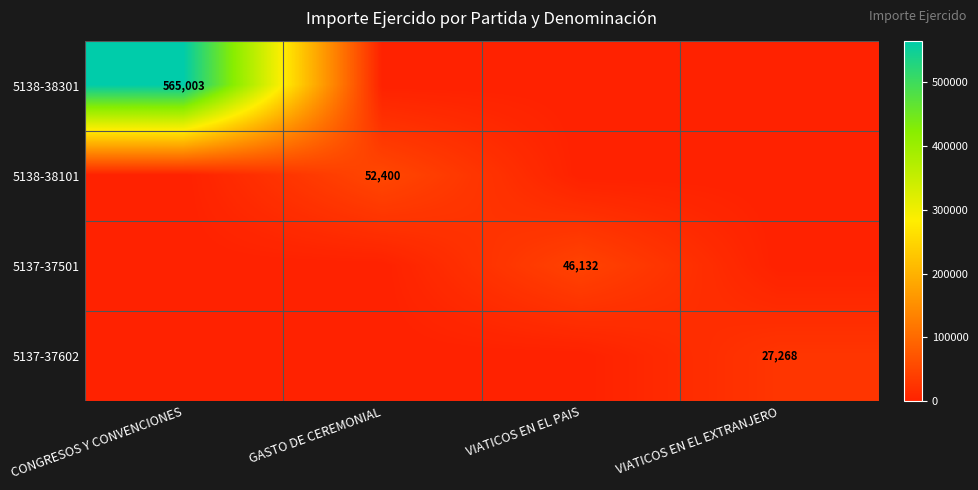

Which has a higher value, GASTO DE CEREMONIAL or VIATICOS EN EL PAIS?

GASTO DE CEREMONIAL